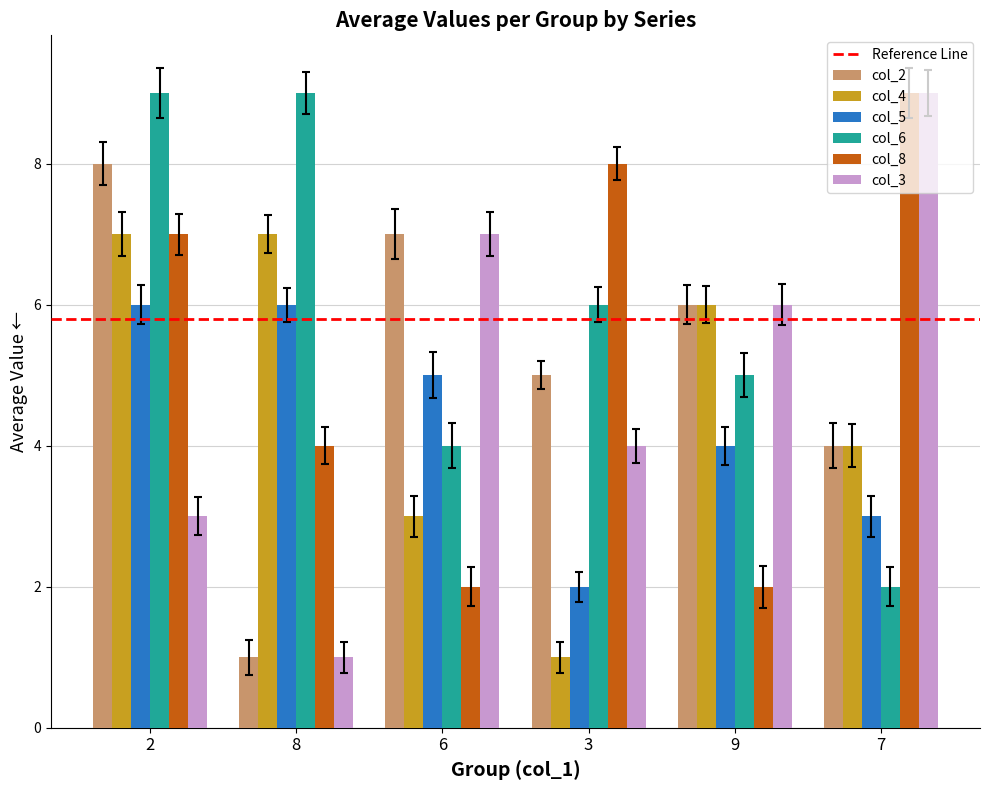

Are the bars grouped side by side (vs. stacked)?

Yes